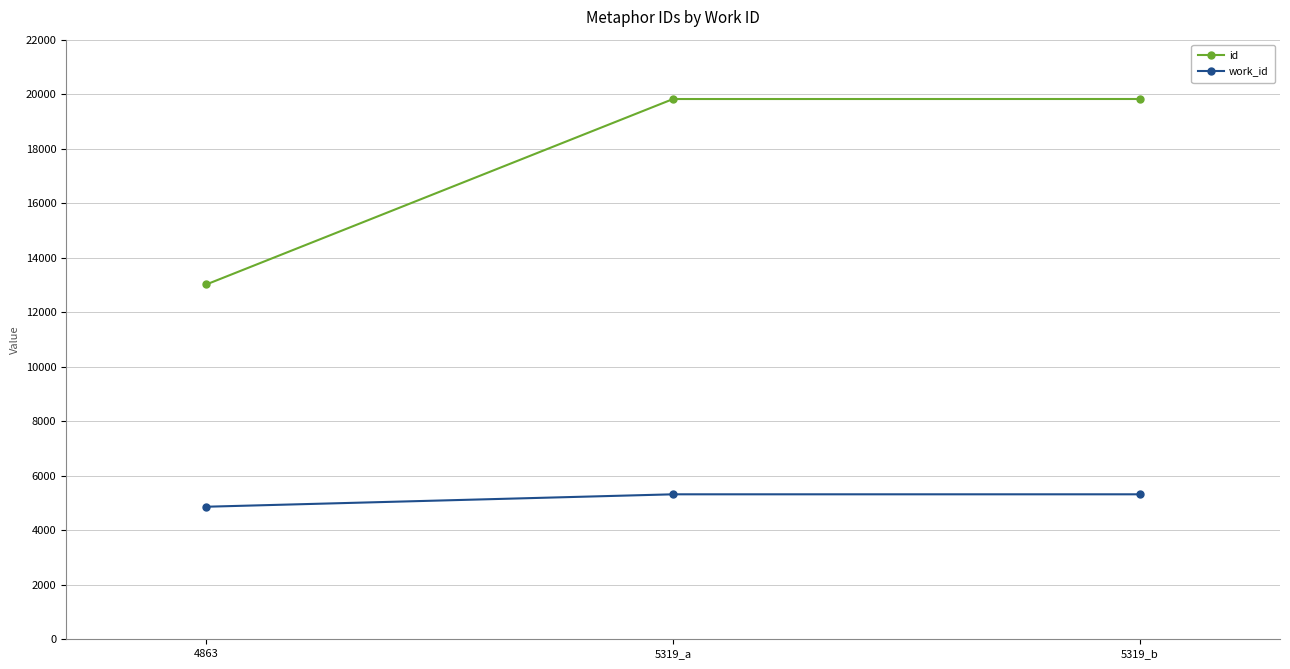

What is the greatest value displayed?

19823